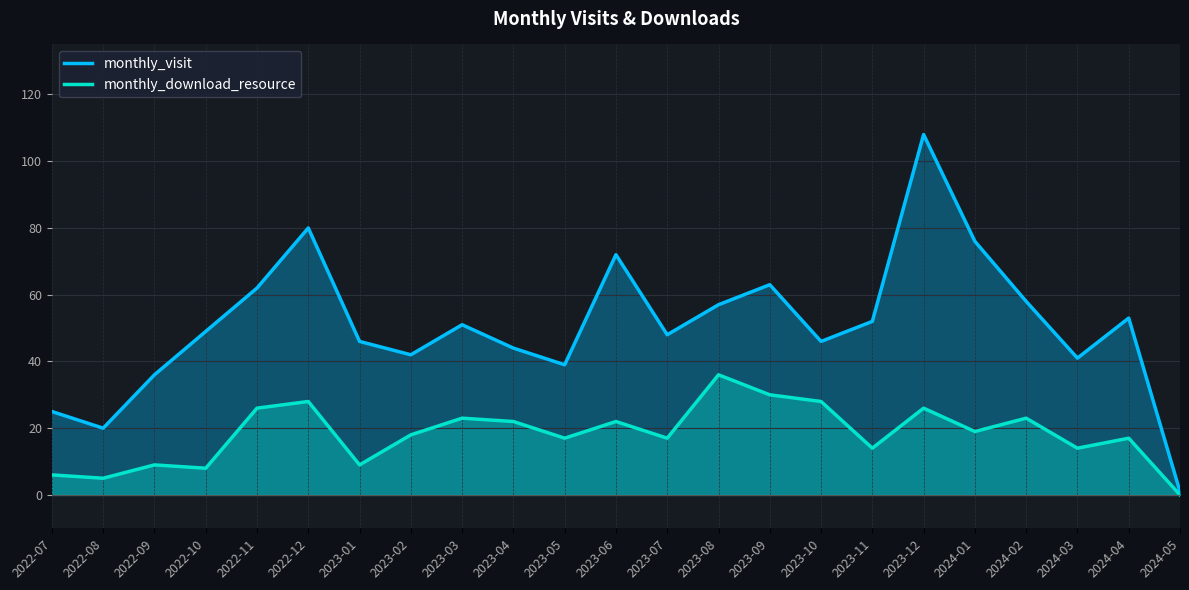

How many data points in monthly_download_resource are above 18?

11